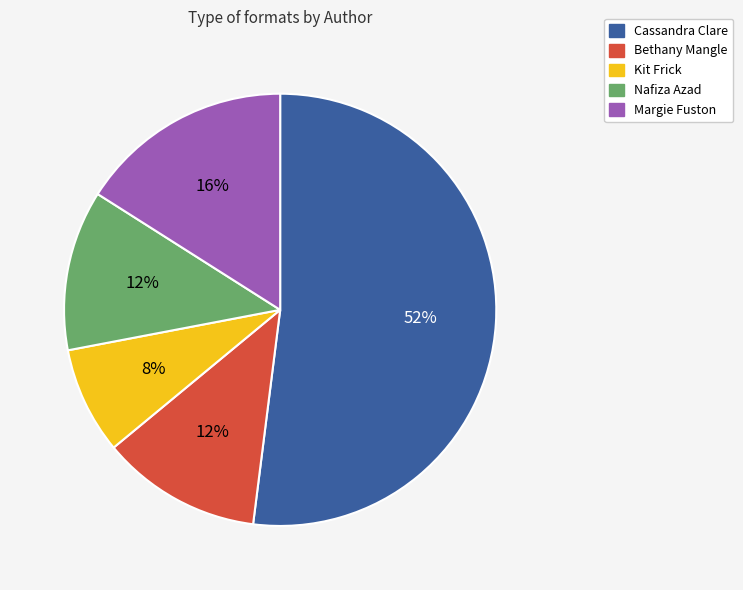

To the nearest percent, what is the average slice percentage?

20%